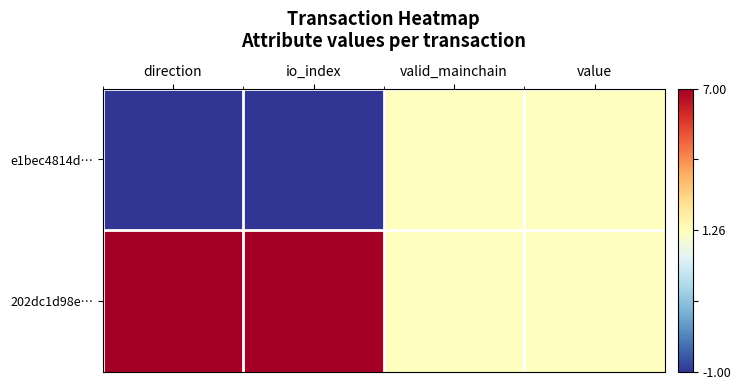

At value, list the series in order from largest to smallest.

e1bec4814d…, 202dc1d98e…